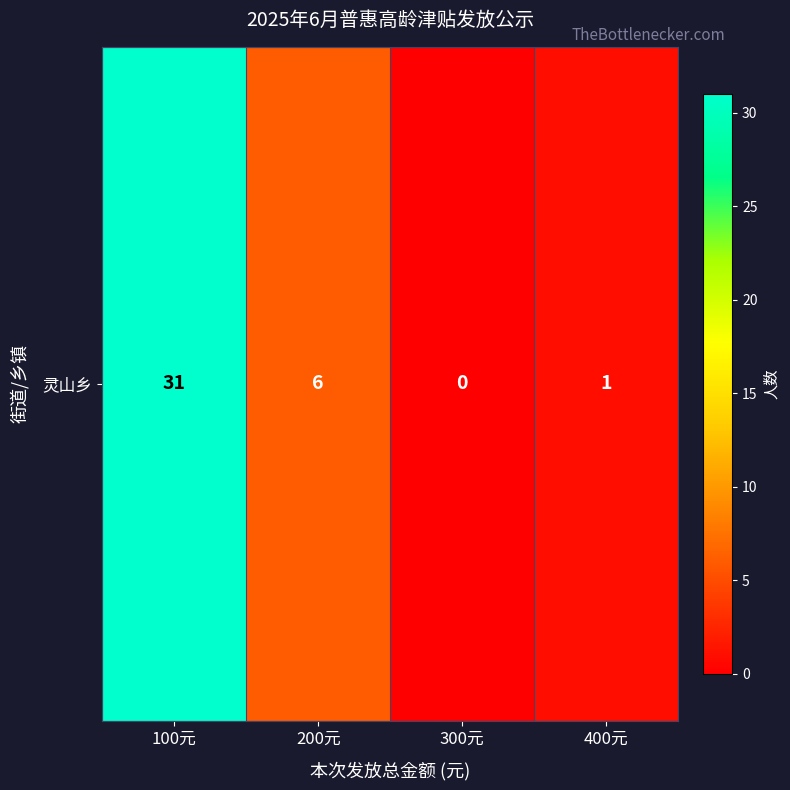

Reading right to left, transcribe all the data shown in this chart.

400元=1	300元=0	200元=6	100元=31